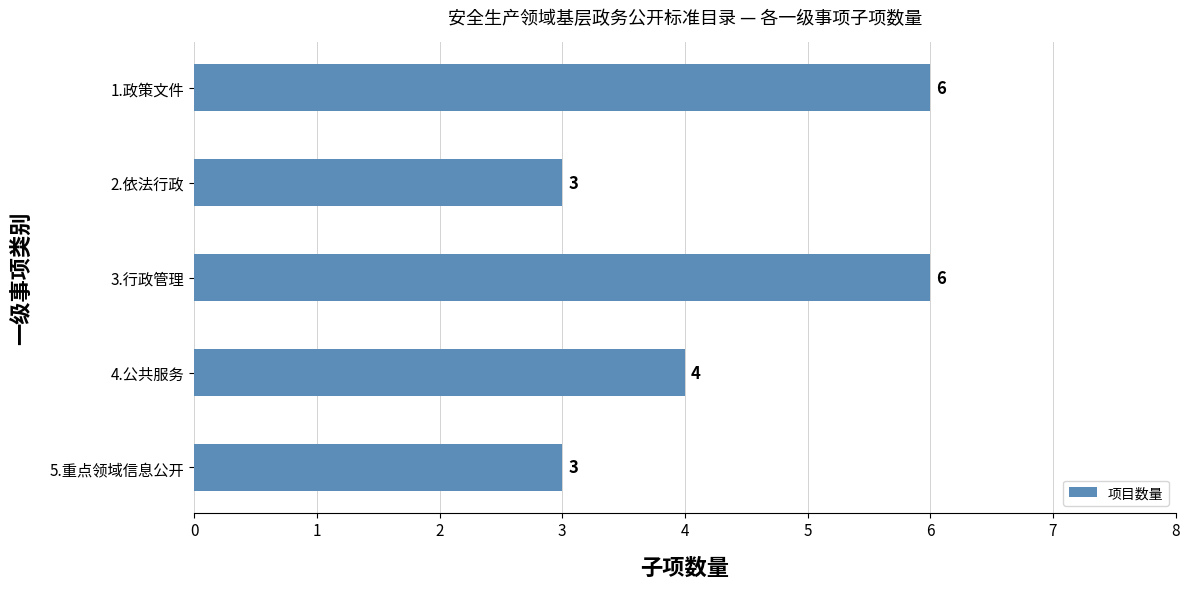

What is the difference between the second highest and second lowest values?

3